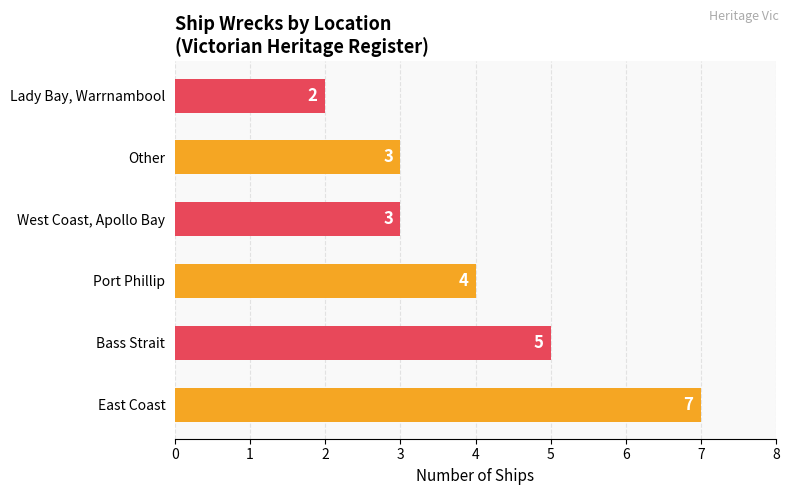

What is the difference between the second highest and second lowest values?

2